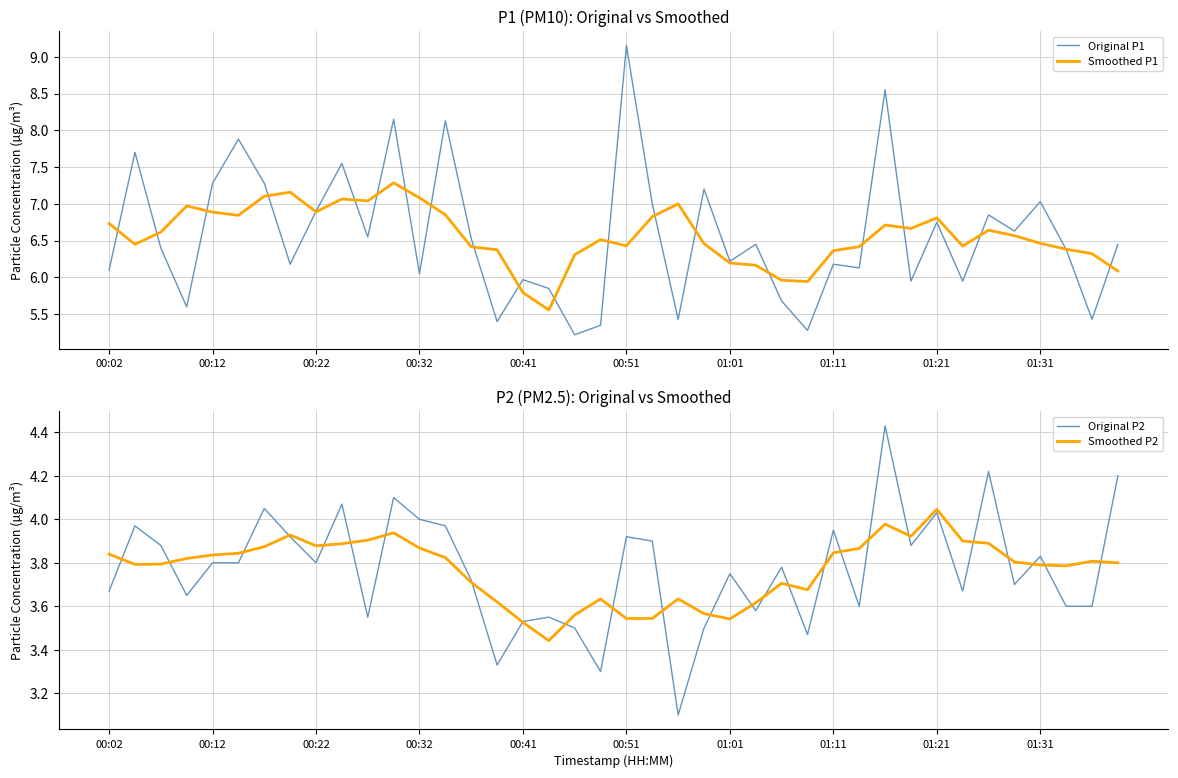

Which series has the widest spread of values?

Original P1